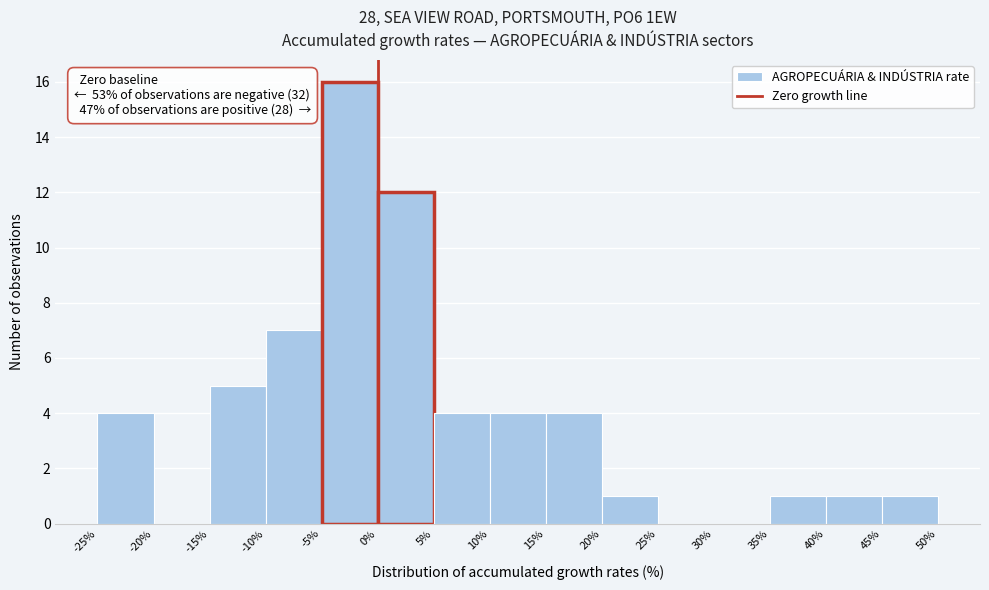

Over which range of the x-axis is the bar tallest?

-5% to 0%